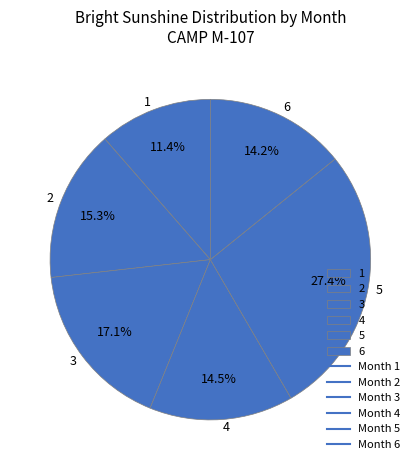

To the nearest percent, what is the difference between the largest and smallest slice percentages?

16%